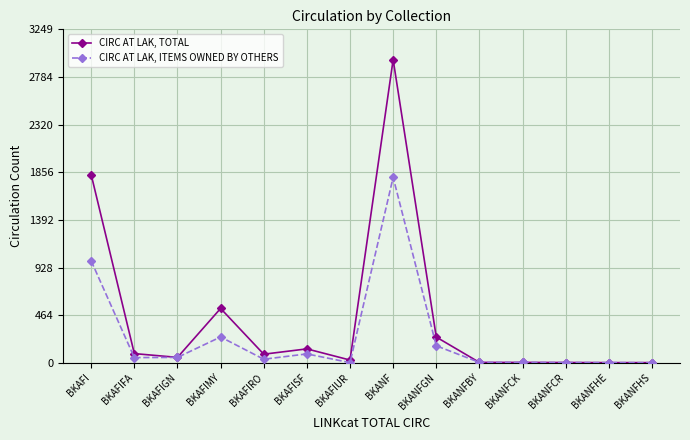

What is the greatest value displayed?

2954